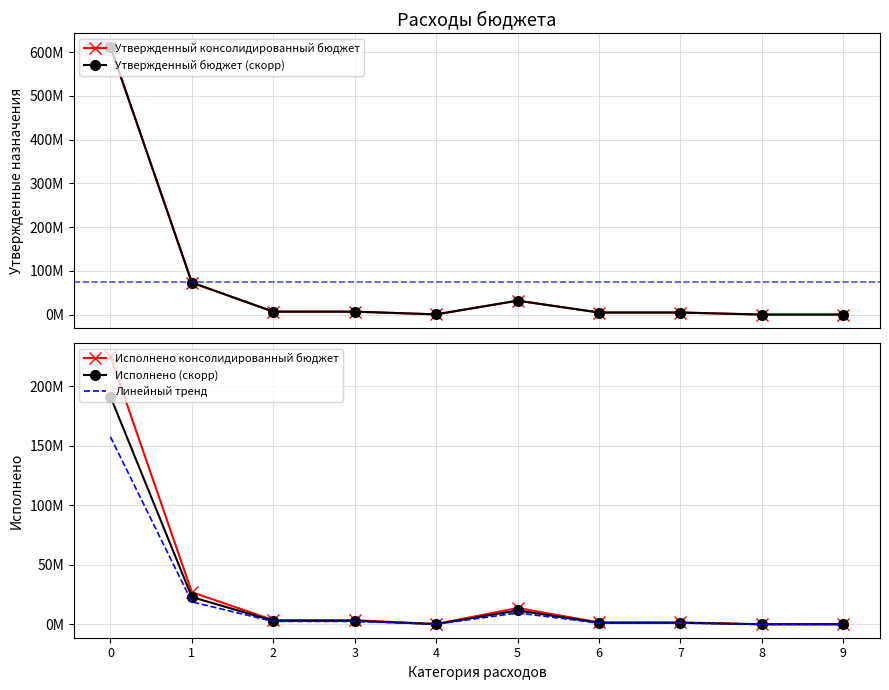

Reading right to left, transcribe all the data shown in this chart.

Утвержденный консолидированный бюджет: 337408.0	337408.0	5020959.0	5020959.0	32113050.4	802100.0	7006277.0	7006277.0	73367070.3	612594271.2
Утвержденный бюджет (скорр): 337408.0	337408.0	5020959.0	5020959.0	32113050.4	802100.0	7006277.0	7006277.0	73367070.3	612594271.2
Исполнено консолидированный бюджет: 172499.3	172499.3	1699463.9	1699463.9	13800771.9	372424.0	3620013.5	3620013.5	27083040.8	225040074.3
Исполнено (скорр): 146624.4	146624.4	1444544.3	1444544.3	11730656.1	316560.4	3077011.5	3077011.5	23020584.7	191284063.1
Линейный тренд: 120749.5	120749.5	1189624.7	1189624.7	9660540.3	260696.8	2534009.5	2534009.5	18958128.6	157528052.0